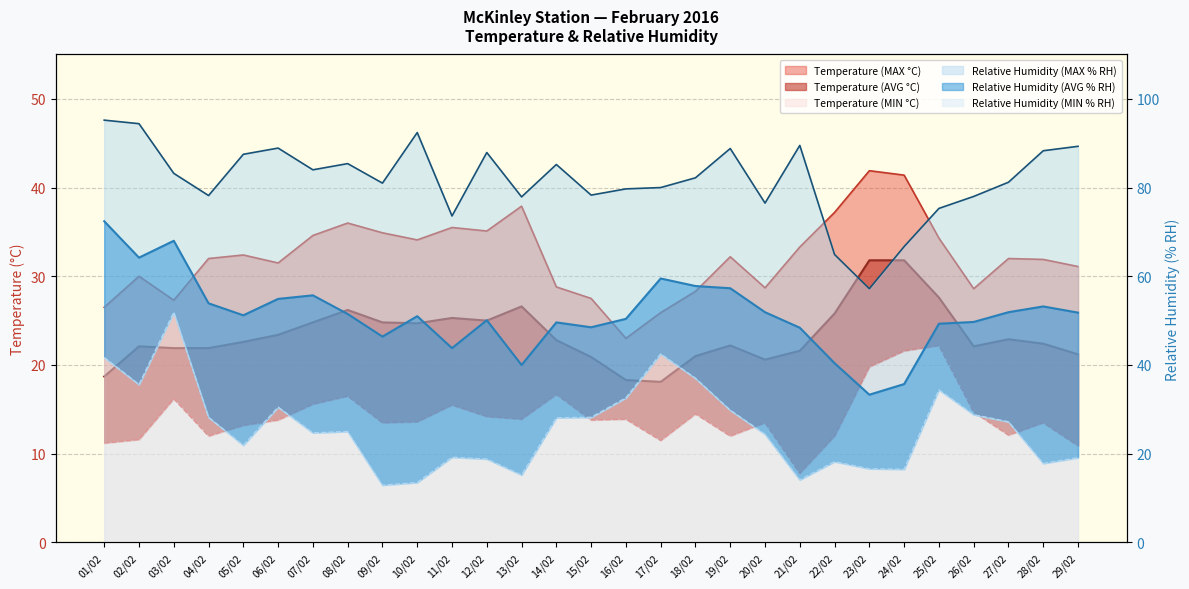

What is the difference between the highest and lowest values at 24/02?

50.2